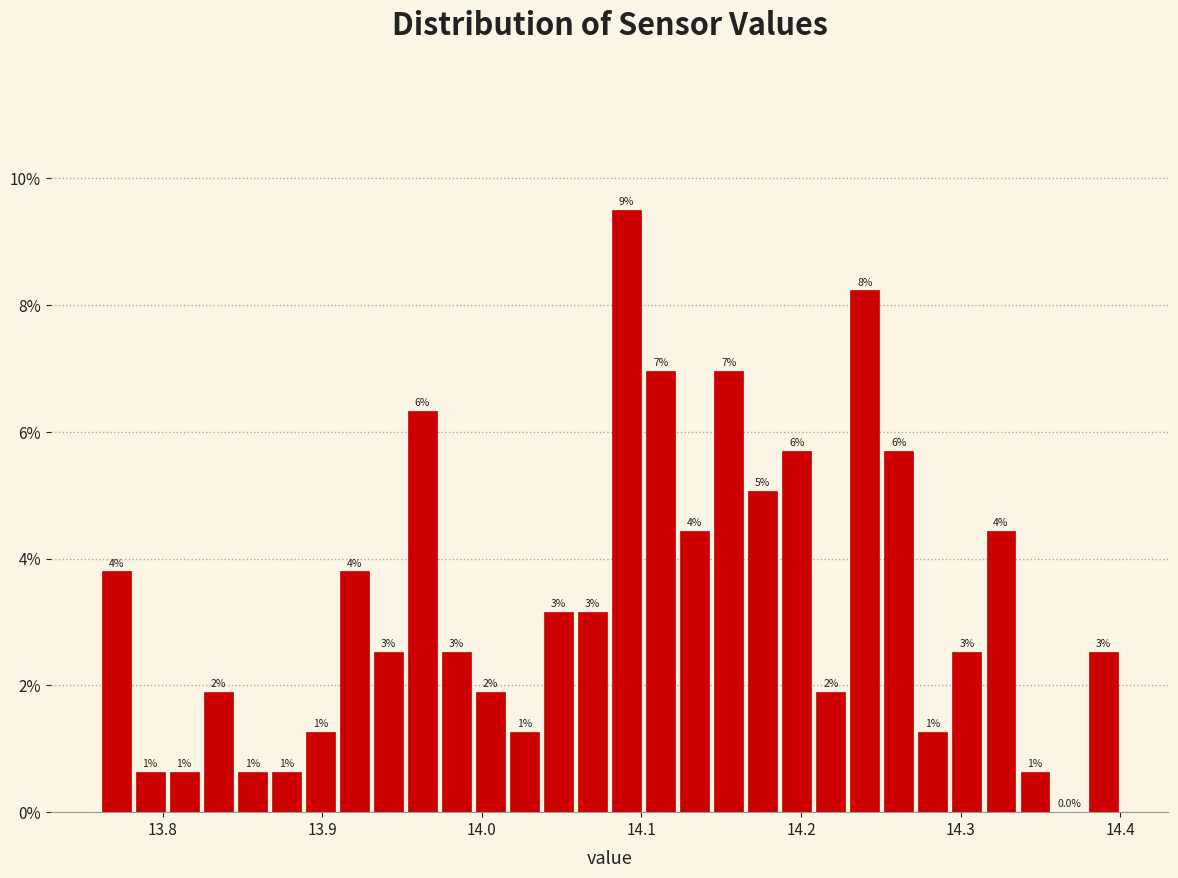

Read against the x-axis, roughly where is the centre of the tallest bar?

14.09